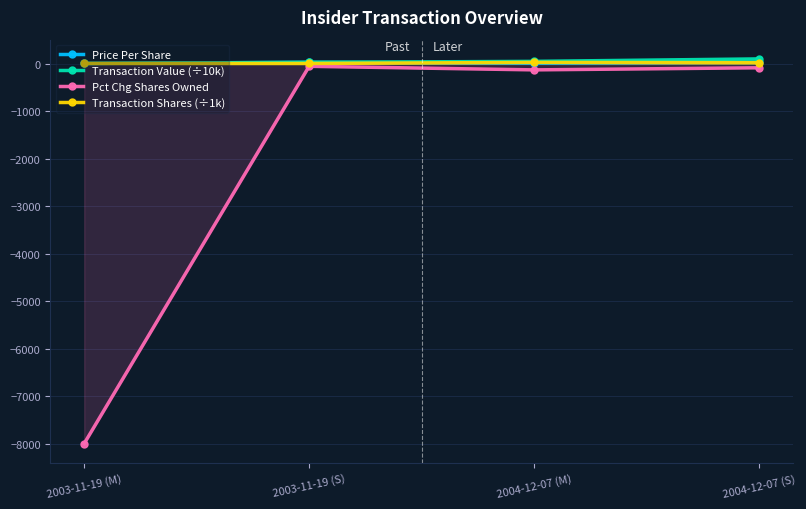

What is the total value across all series at 2003-11-19 (M)?

-7968.8